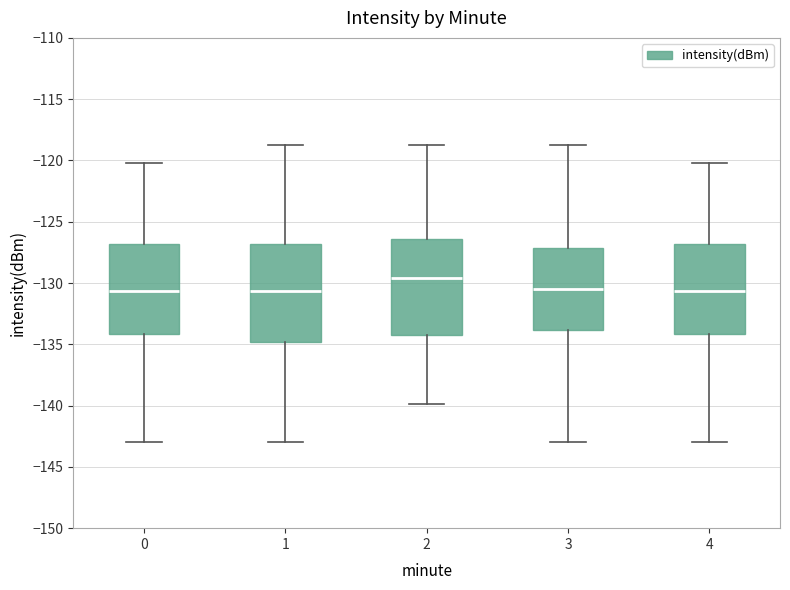

Where does the lower whisker of the box at x = 1 end on the y-axis? The values are not printed on the chart, so give them approximately, as read against the axis.

-143.0